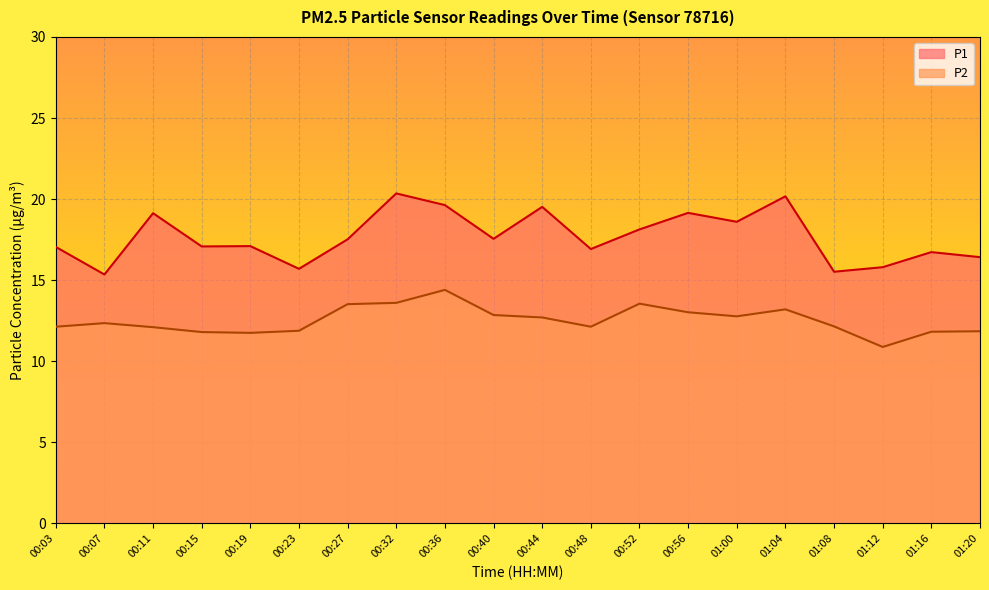

List the labels in order of P2 value, largest first.

00:36, 00:32, 00:52, 00:27, 01:04, 00:56, 00:40, 01:00, 00:44, 00:07, 01:08, 00:03, 00:48, 00:11, 00:23, 01:20, 01:16, 00:15, 00:19, 01:12